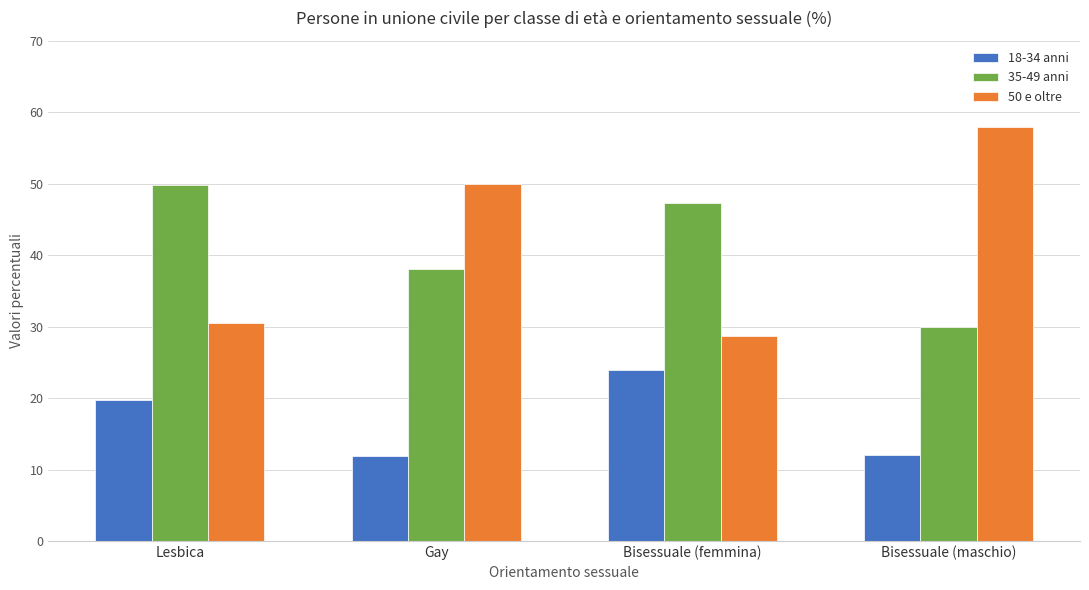

What is the lowest value of the 18-34 anni series?

11.9